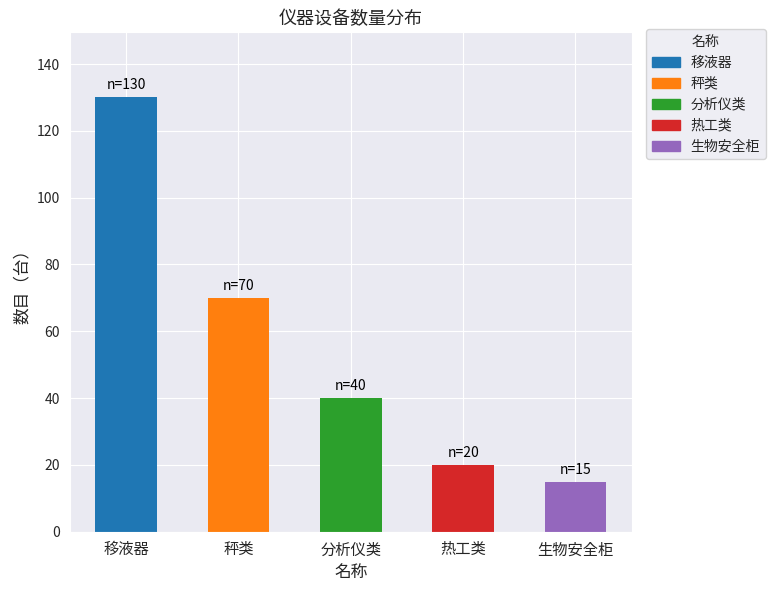

How many values are below 40?

2